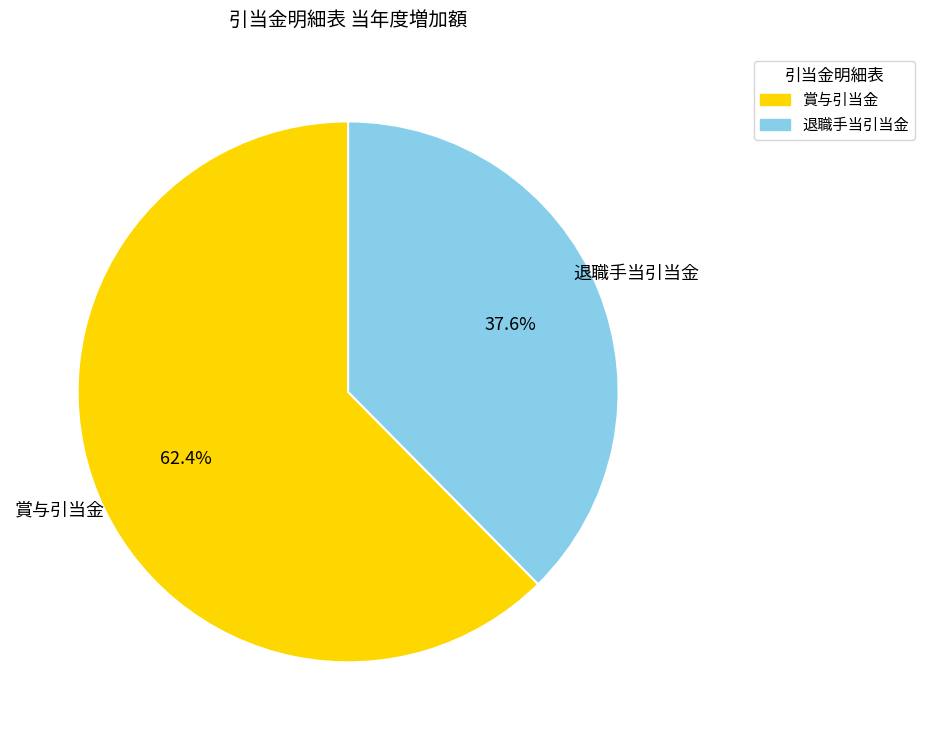

Does 退職手当引当金 account for over 50% of the chart?

No